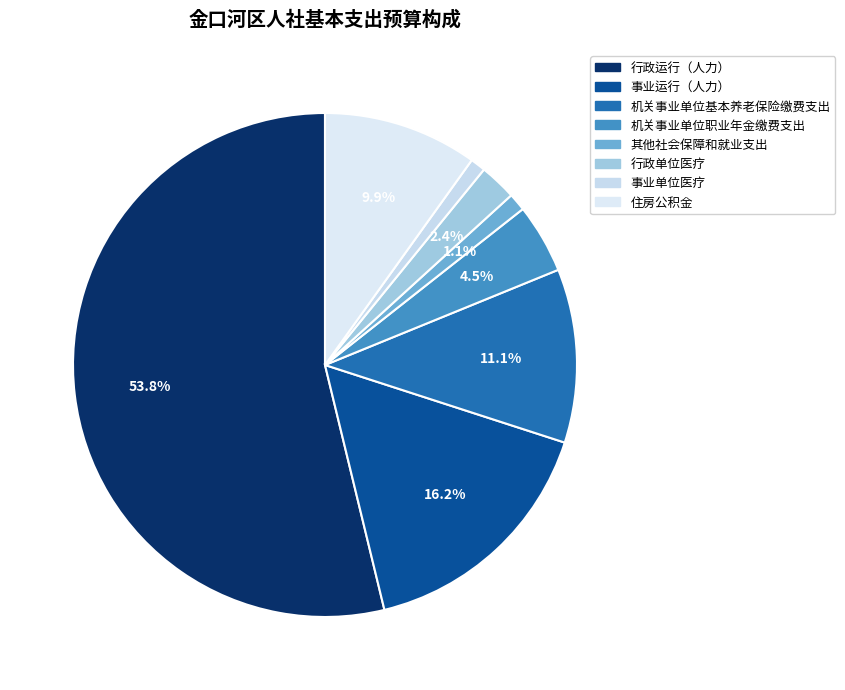

How many slices are in this pie chart?

8